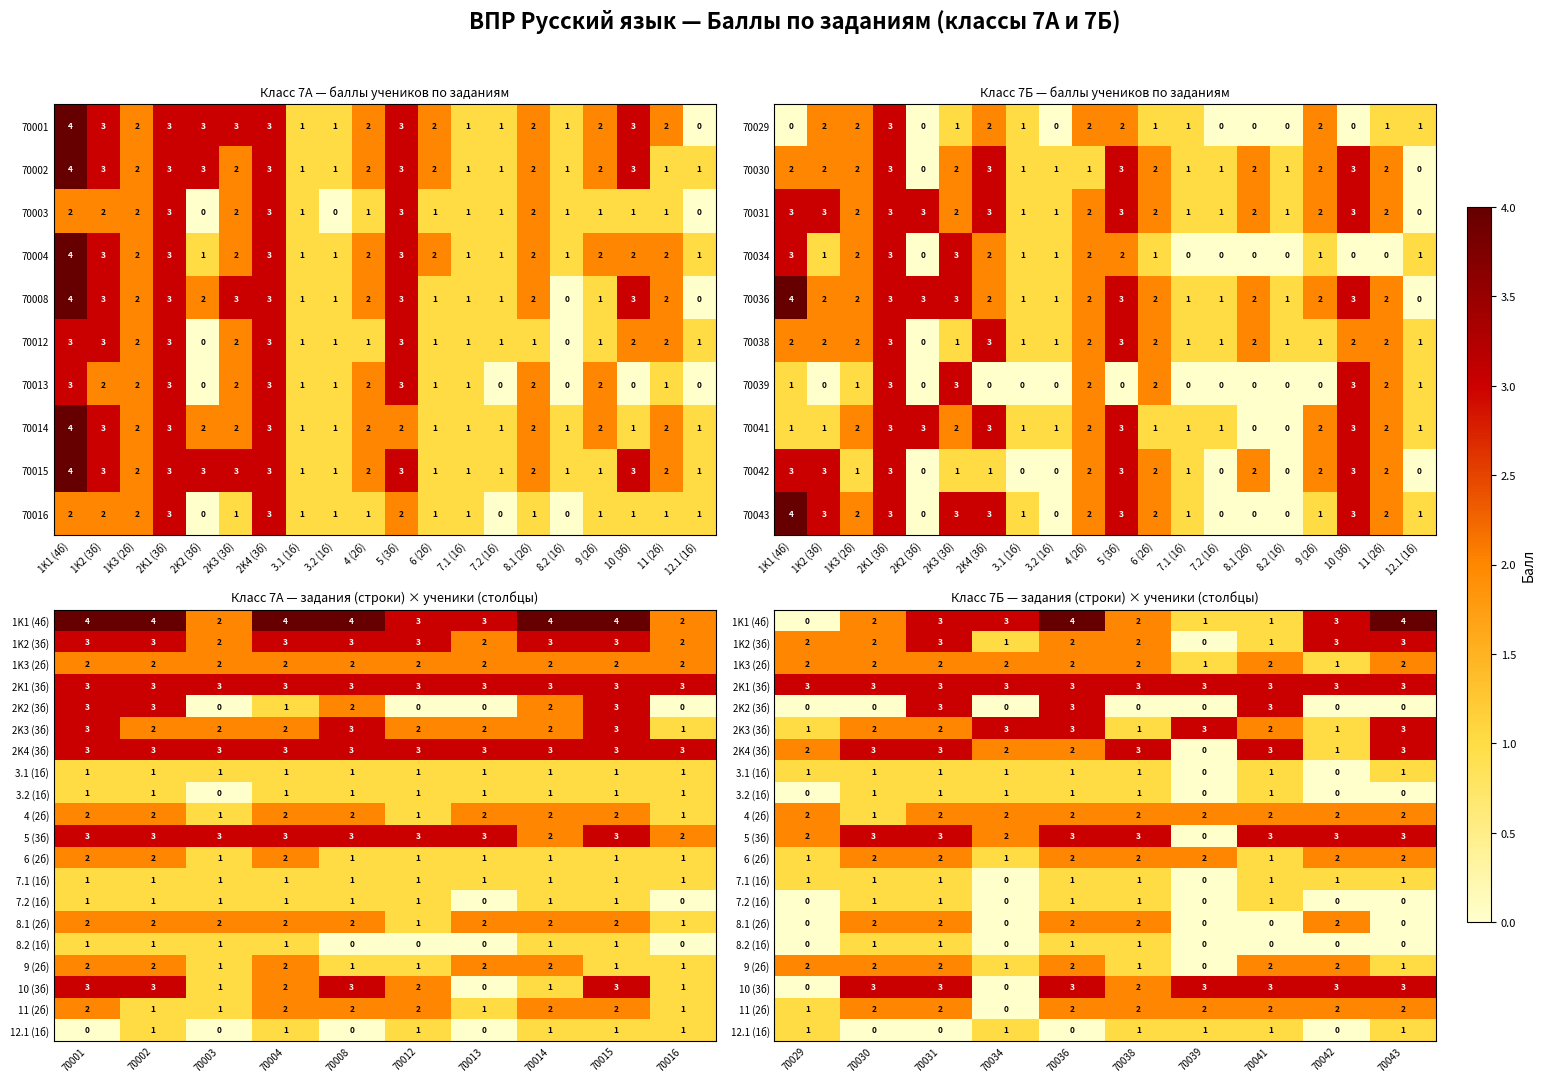

Rank the series by their maximum value, from highest to lowest.

1K1 (4б), 1K2 (3б), 2K1 (3б), 2K2 (3б), 2K3 (3б), 2K4 (3б), 5 (3б), 10 (3б), 1K3 (2б), 4 (2б), 6 (2б), 8.1 (2б), 9 (2б), 11 (2б), 3.1 (1б), 3.2 (1б), 7.1 (1б), 7.2 (1б), 8.2 (1б), 12.1 (1б)